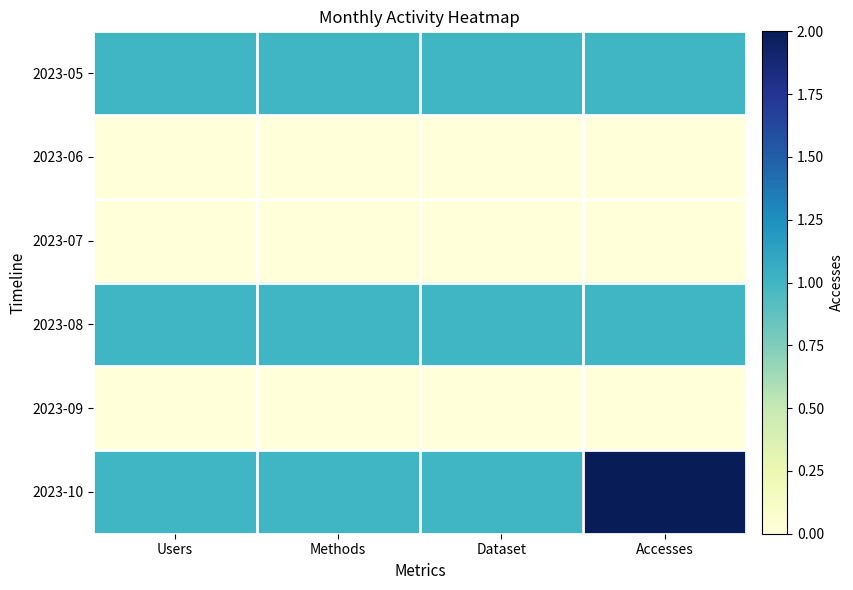

Reading left to right, what are all the values shown in this chart?

2023-05: Users=1	Methods=1	Dataset=1	Accesses=1
2023-06: Users=0	Methods=0	Dataset=0	Accesses=0
2023-07: Users=0	Methods=0	Dataset=0	Accesses=0
2023-08: Users=1	Methods=1	Dataset=1	Accesses=1
2023-09: Users=0	Methods=0	Dataset=0	Accesses=0
2023-10: Users=1	Methods=1	Dataset=1	Accesses=2